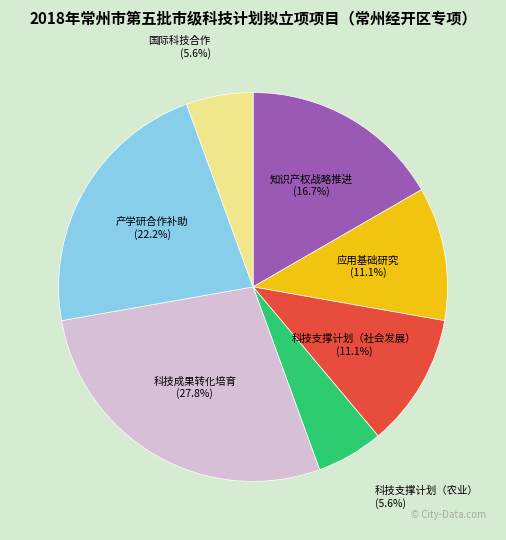

To the nearest percent, what percentage of the pie is 科技支撑计划（社会发展）?

11%